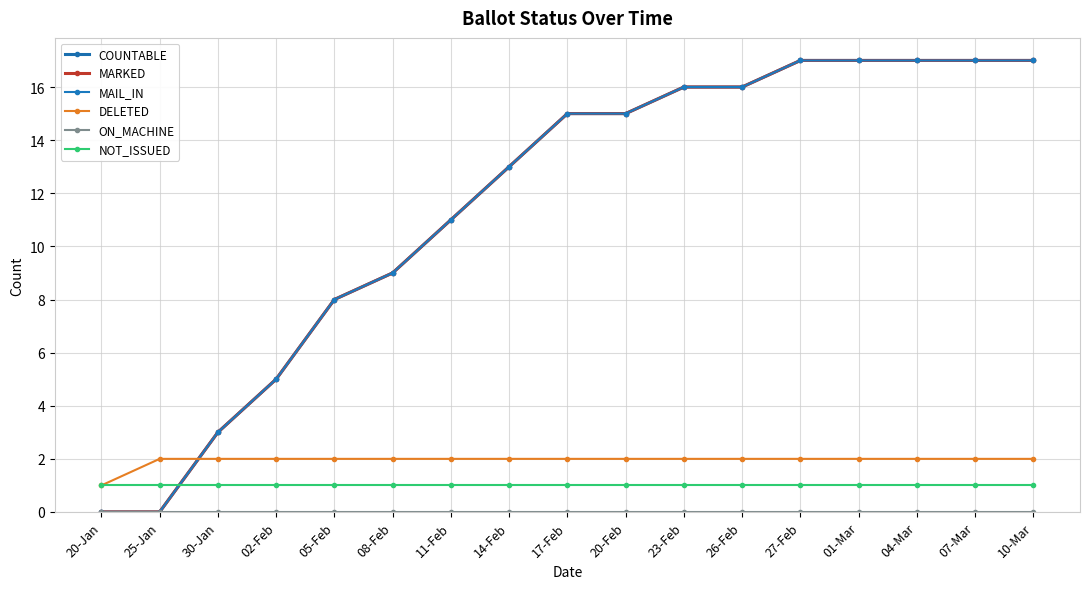

Is this an area chart (filled region under the line)?

No